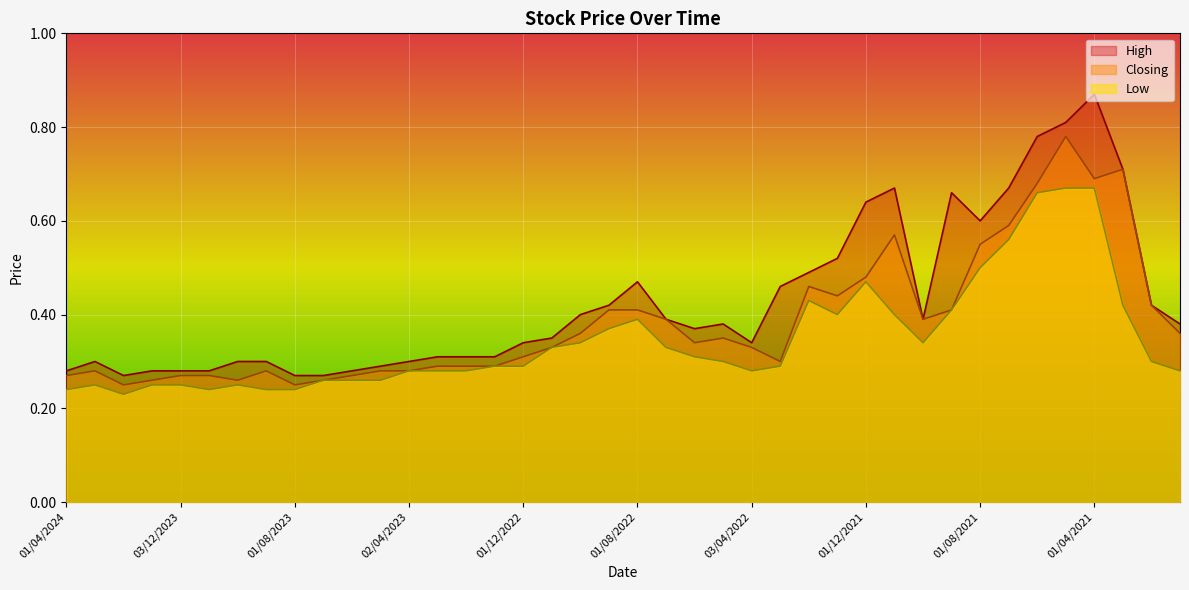

How many Closing values are between 0 and 1?

40